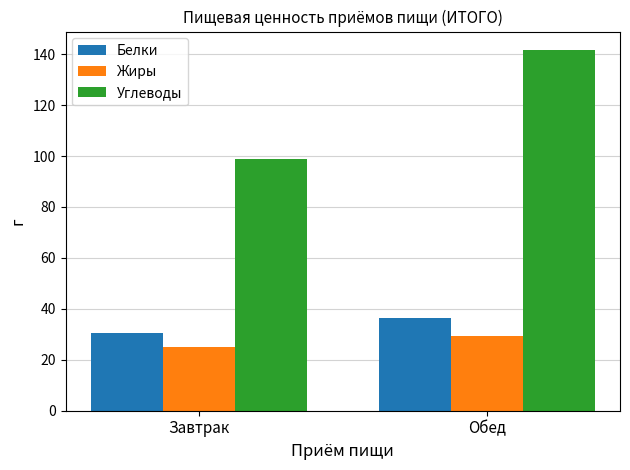

Which category has the highest value across all series?

Обед